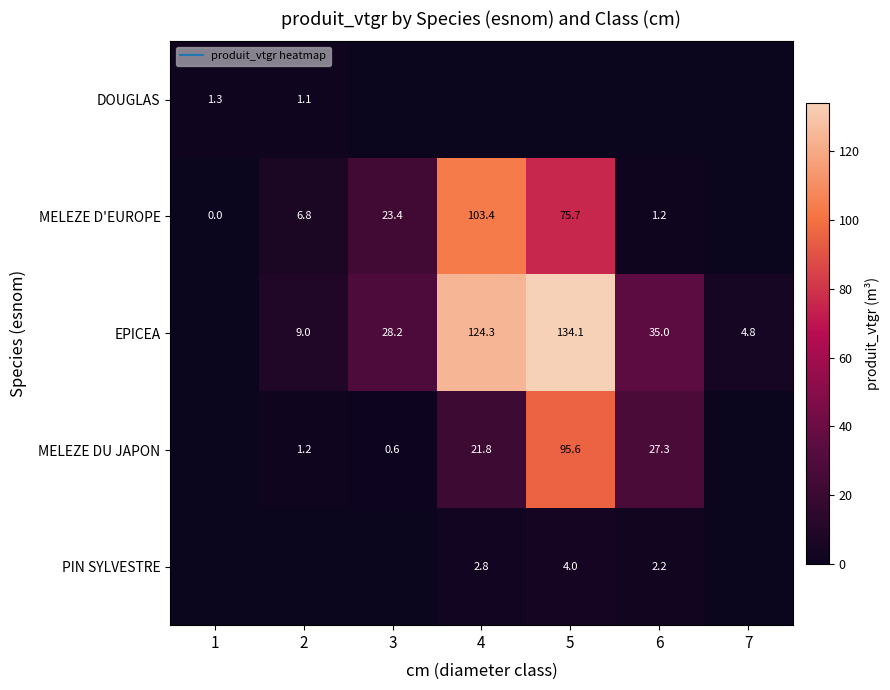

Is the value of DOUGLAS at 7 greater than the value of MELEZE DU JAPON at 5?

No